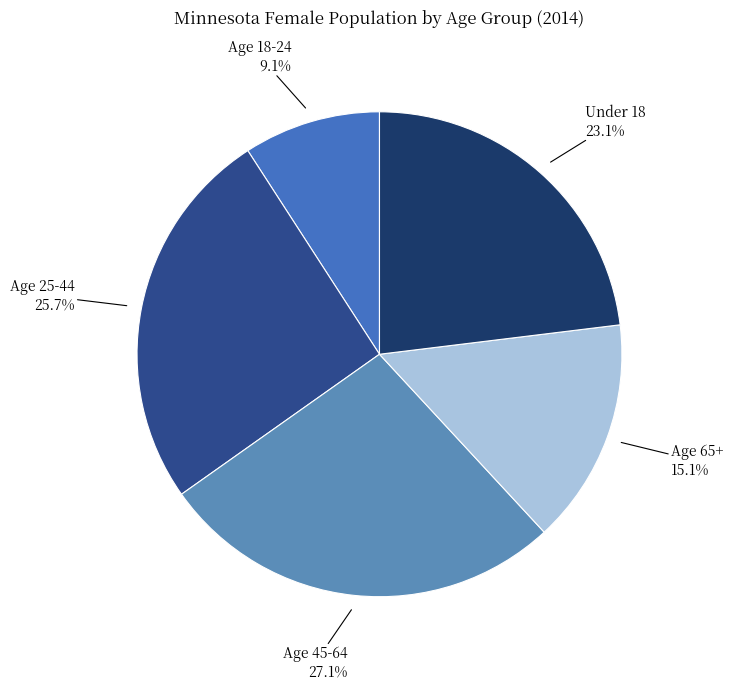

Count the number of slices in the pie.

5